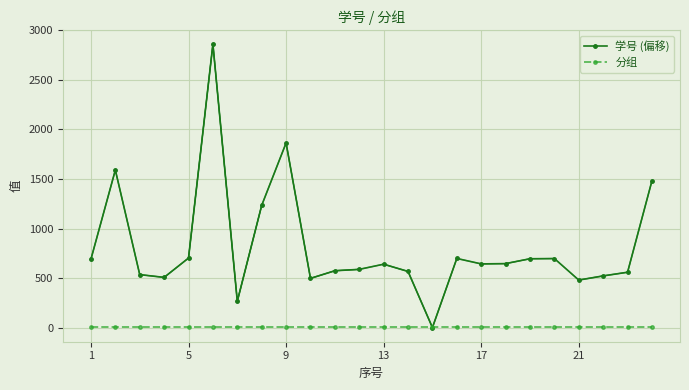

What is the average value of the 分组 series?

10